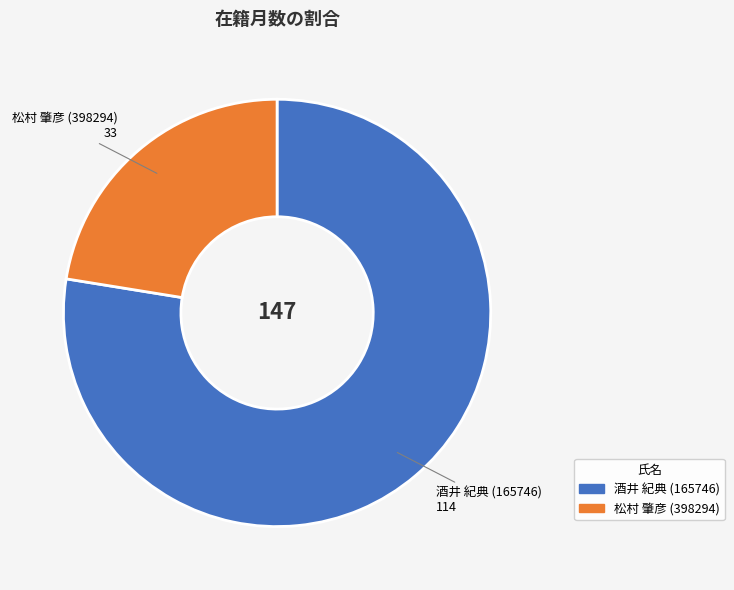

Do 酒井 紀典 (165746) and 松村 肇彦 (398294) together represent more than half of the pie?

Yes